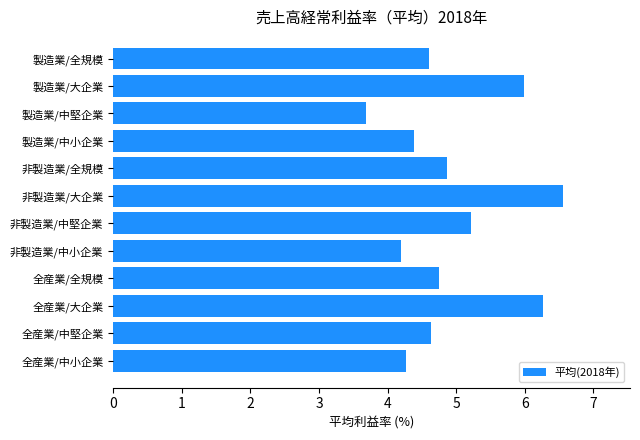

How many bars are there in total?

12